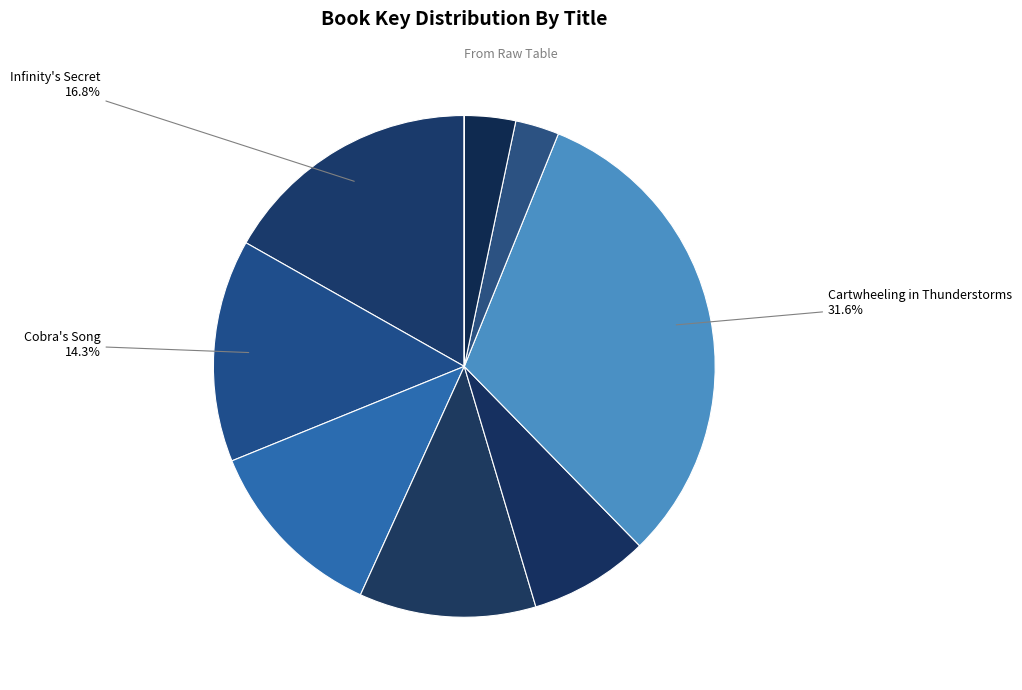

Does any single category account for the majority?

No